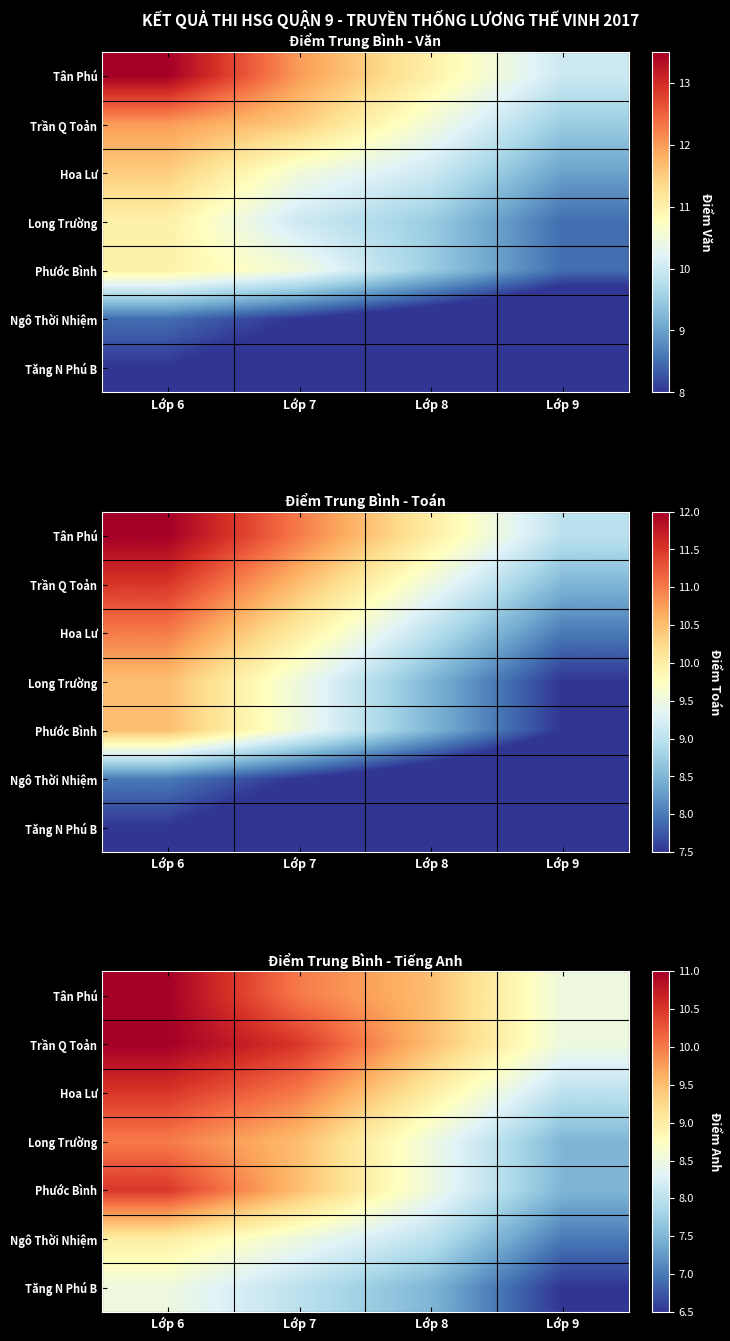

Between Lớp 8 and Lớp 7, which is larger?

Lớp 7